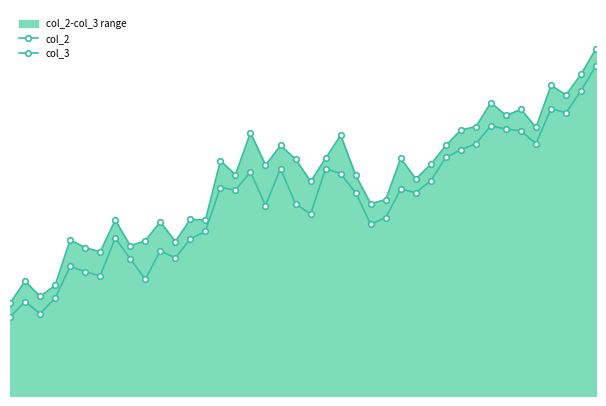

Between 3 and 39, which series saw the biggest shift?

col_2